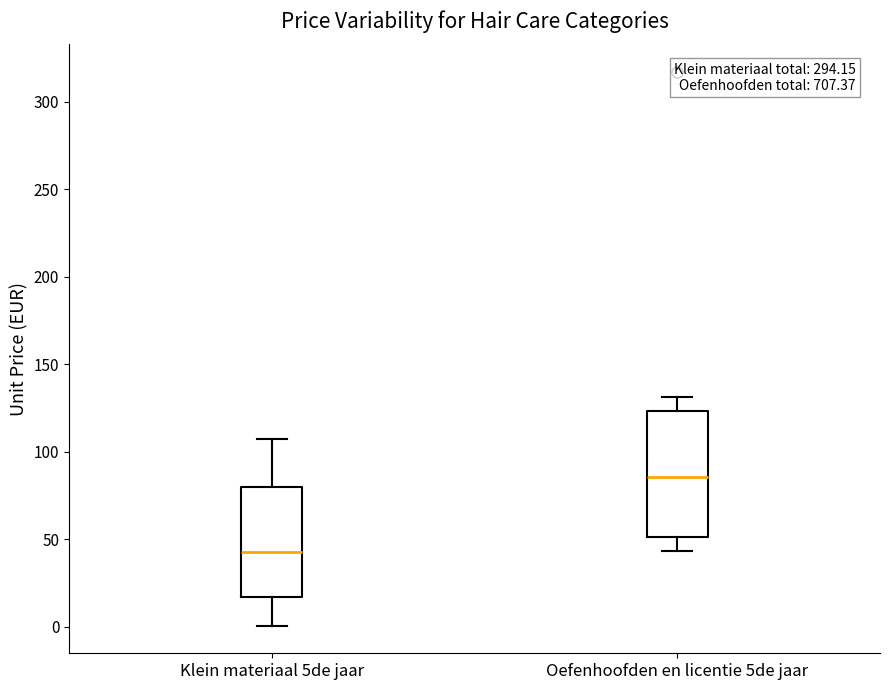

Which box has the highest median line?

Oefenhoofden en licentie 5de jaar